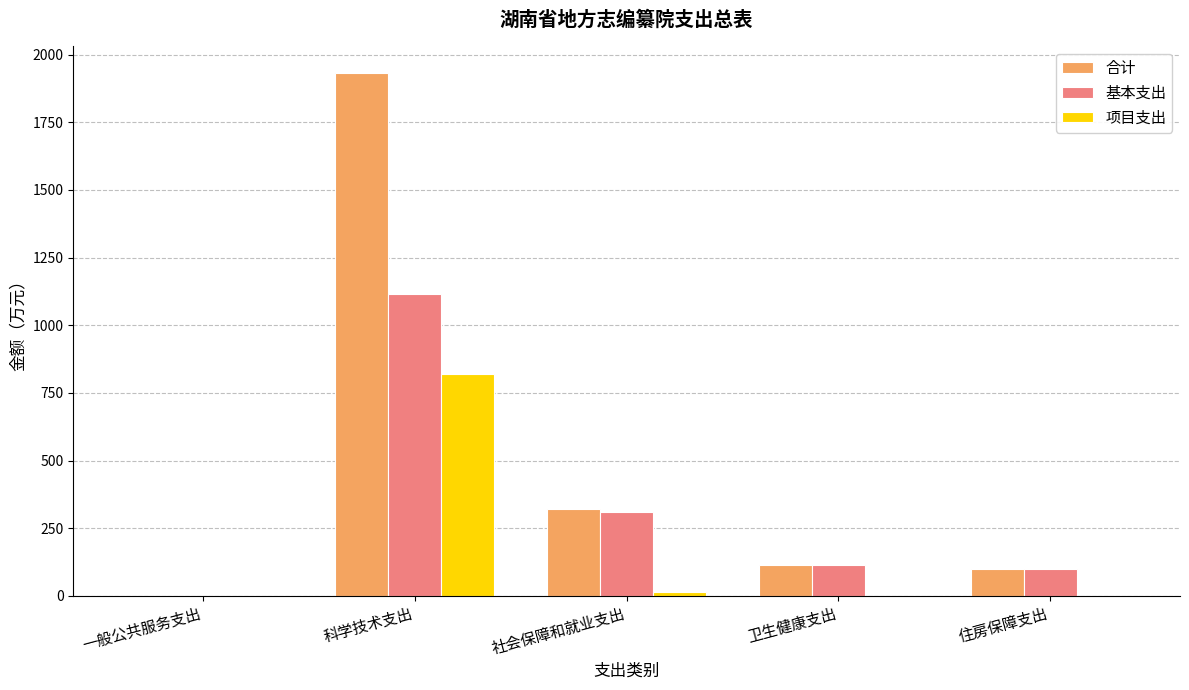

The 基本支出 series shows 307.9 at 社会保障和就业支出. True or false?

True